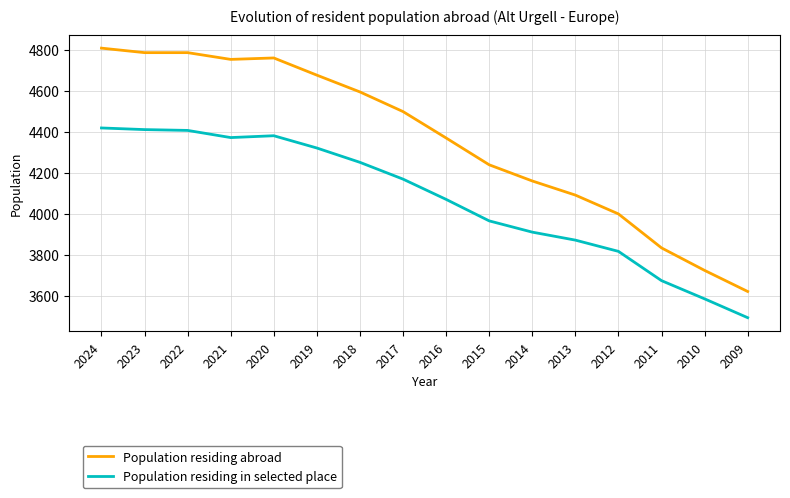

What is the difference between the Population residing abroad values at 2022 and 2012?

788